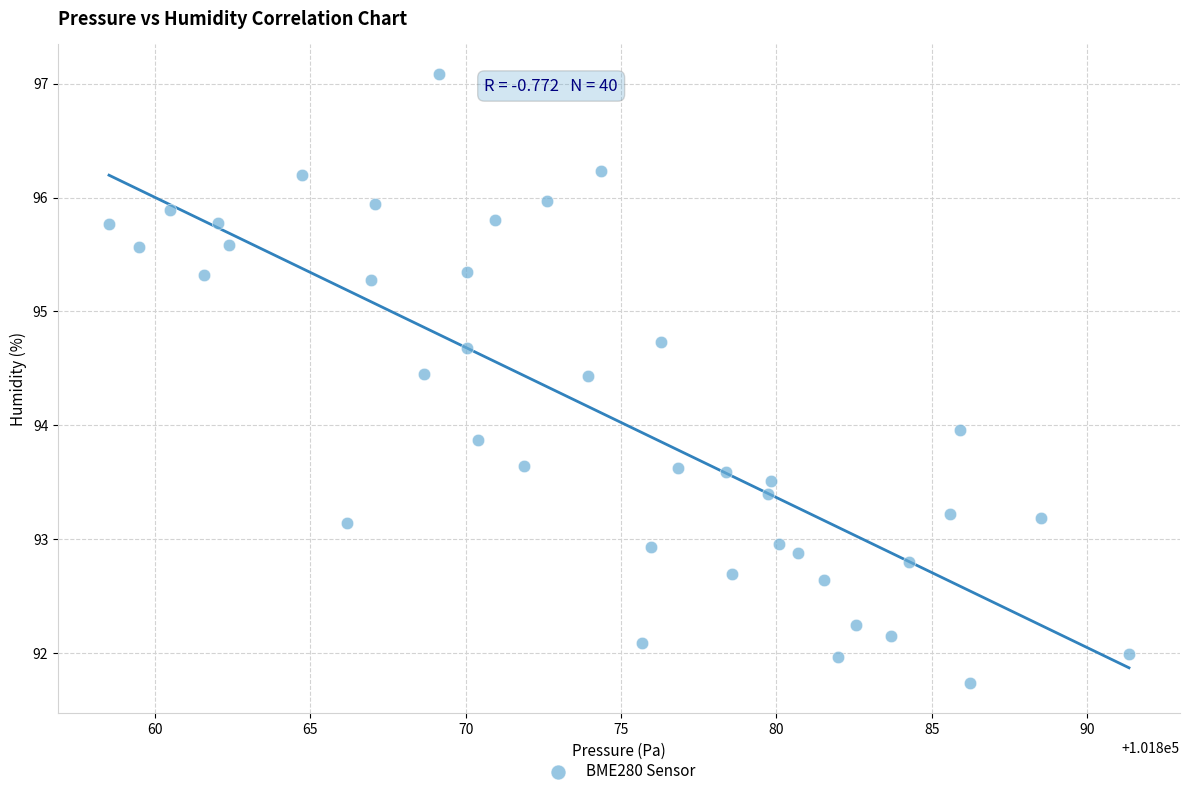

What is the range of Y values (max minus min)?

5.3